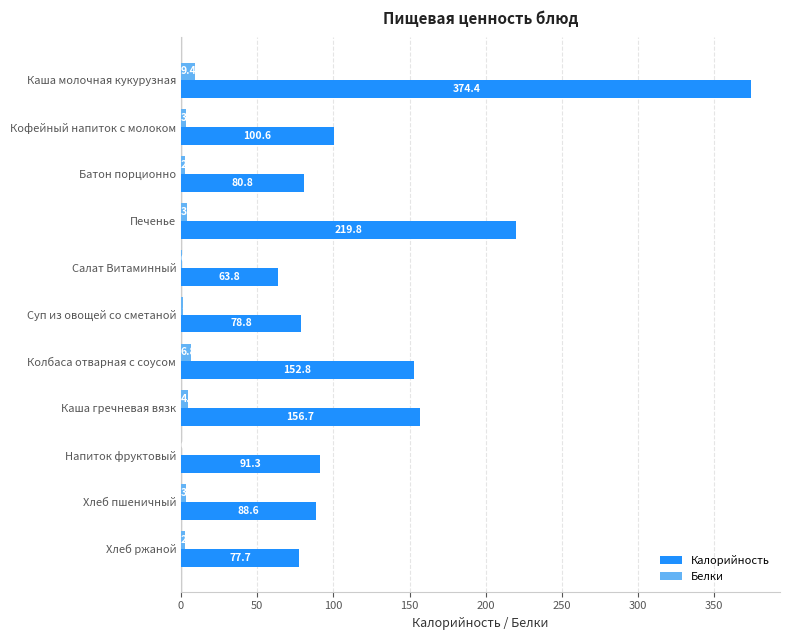

Between Печенье and Хлеб пшеничный, which series saw the biggest shift?

Калорийность